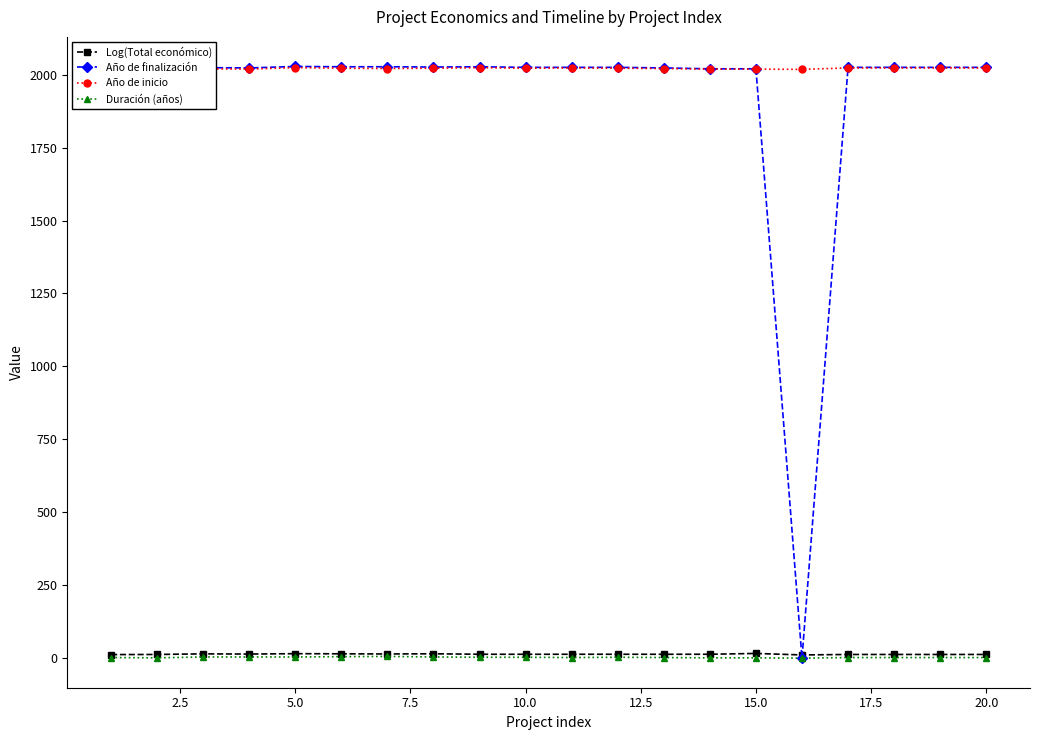

What is the average value of the Año de finalización series?

1923.5